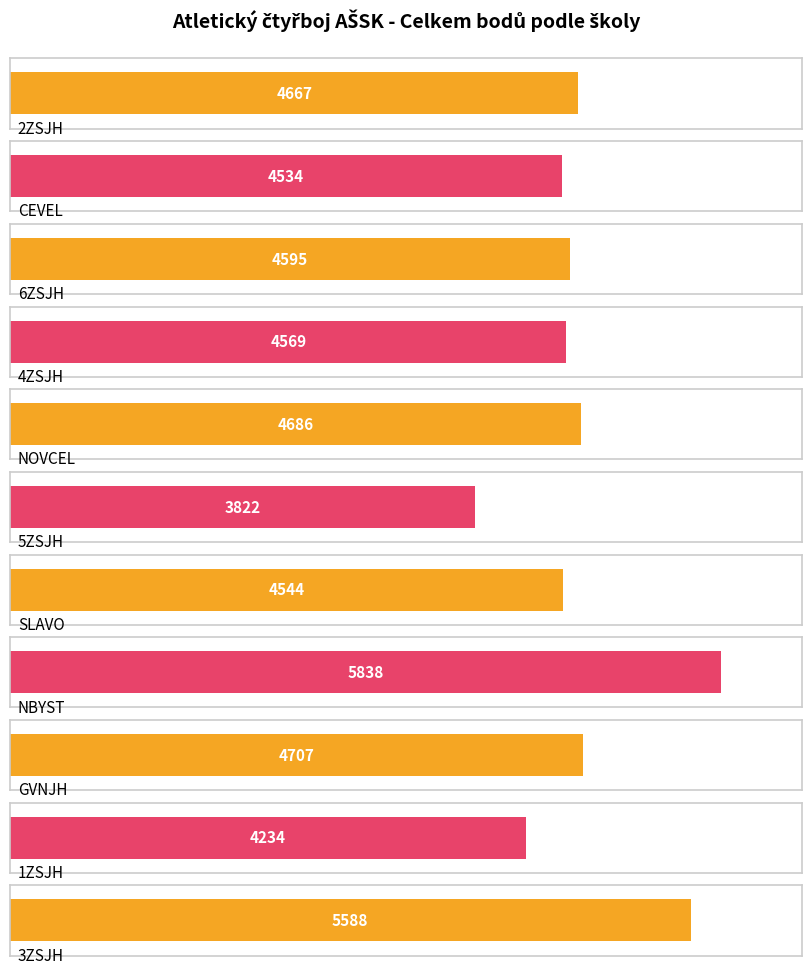

What is the label of the 11th bar from the left?

3ZSJH